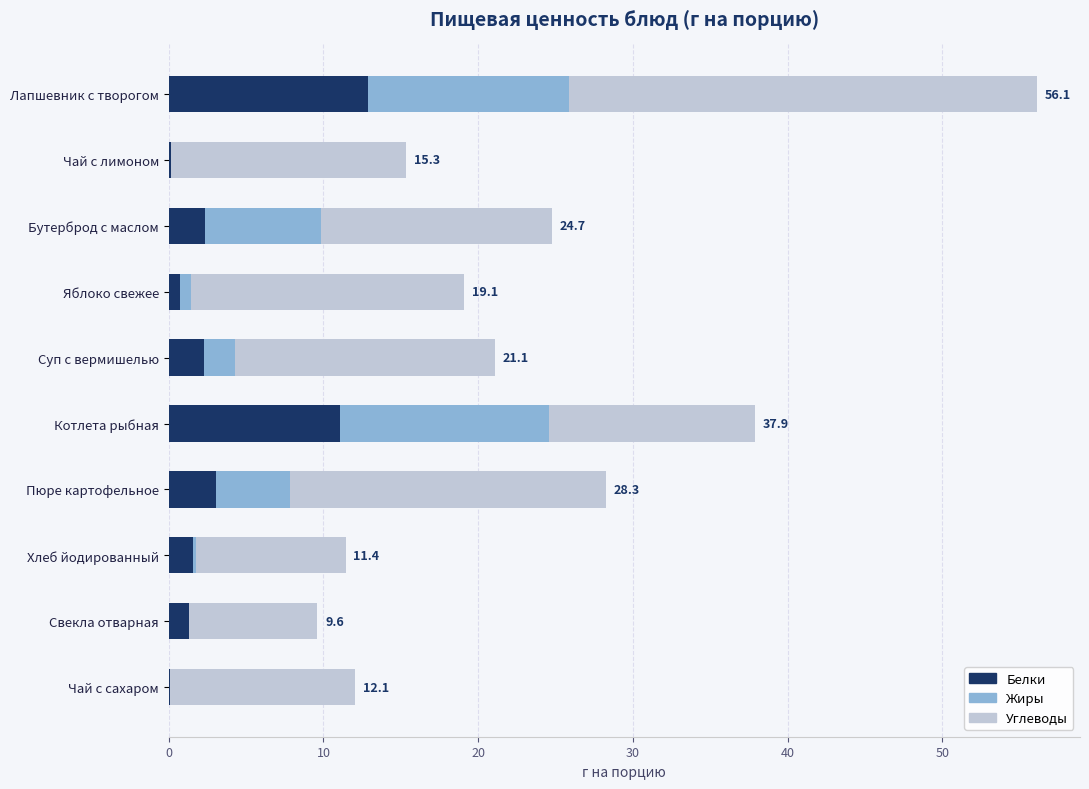

At which category is the sum across all series the highest?

Лапшевник с творогом